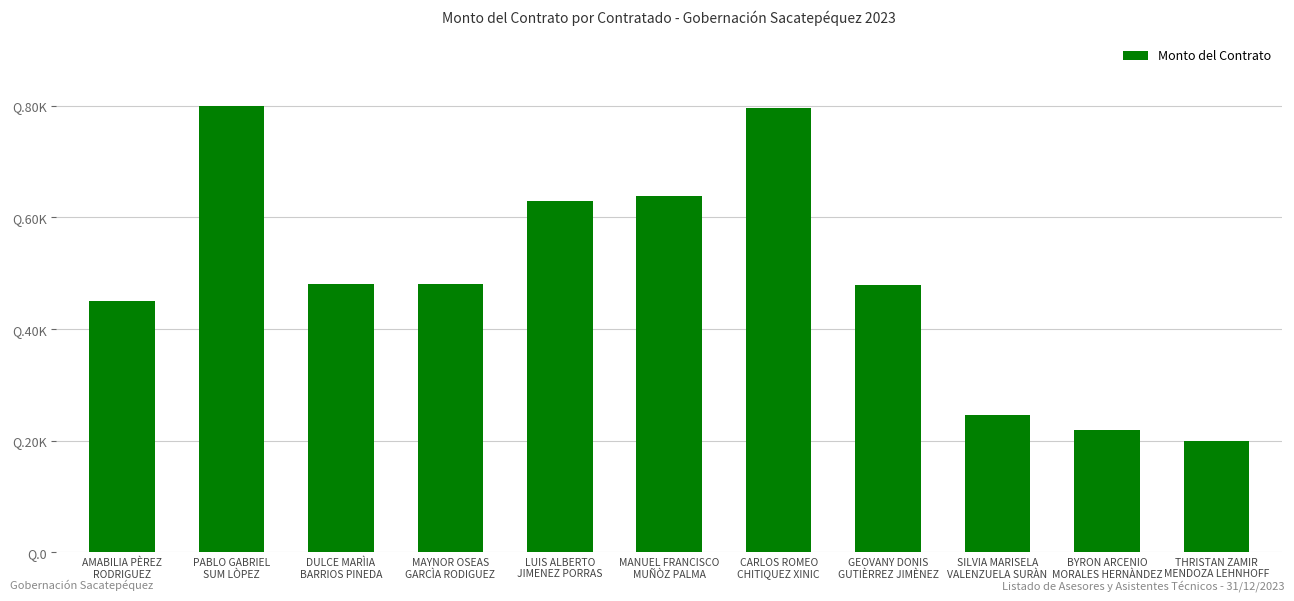

Are the bars horizontal?

No